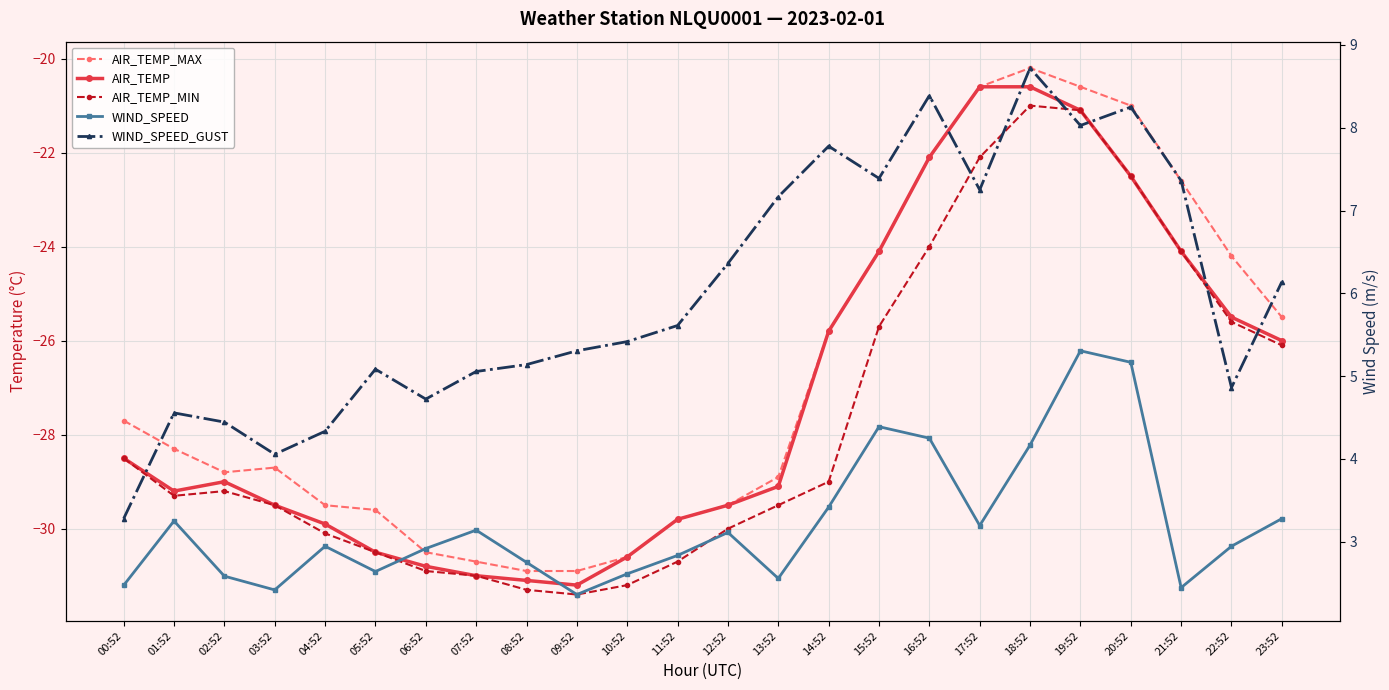

What is the sum of the AIR_TEMP_MAX values at 02:52 and 13:52?

-57.7